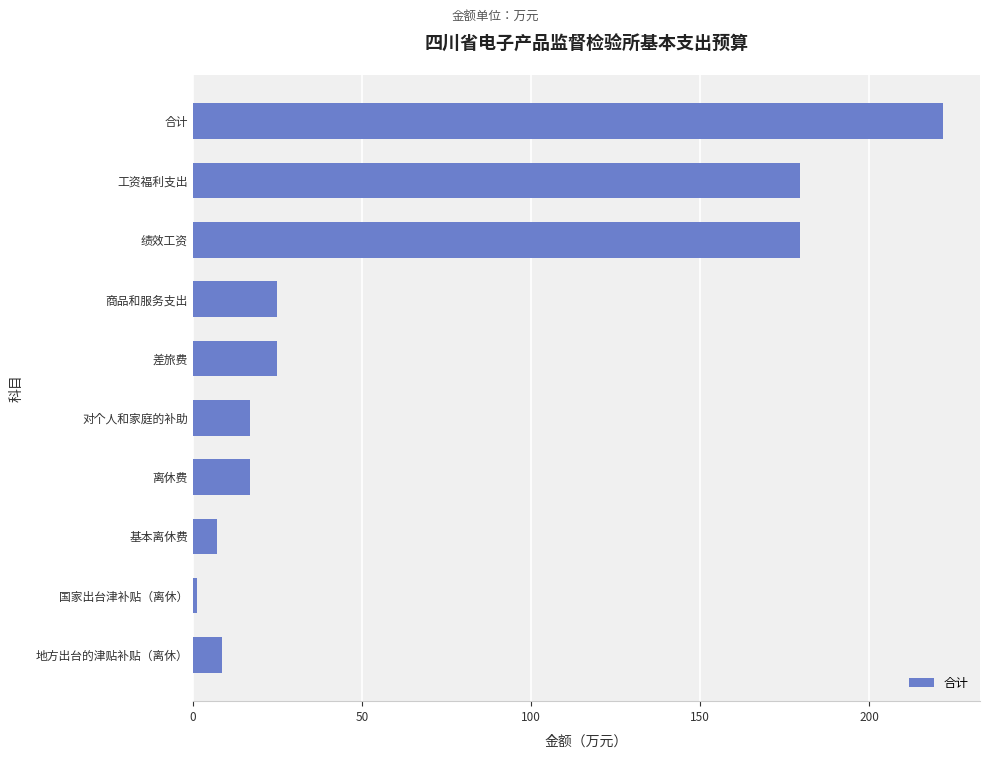

How many data points does each series have?

10